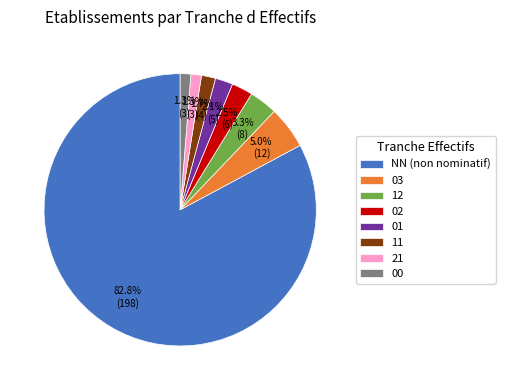

What is the ratio of the value at 03 to the value at 01?

2.4